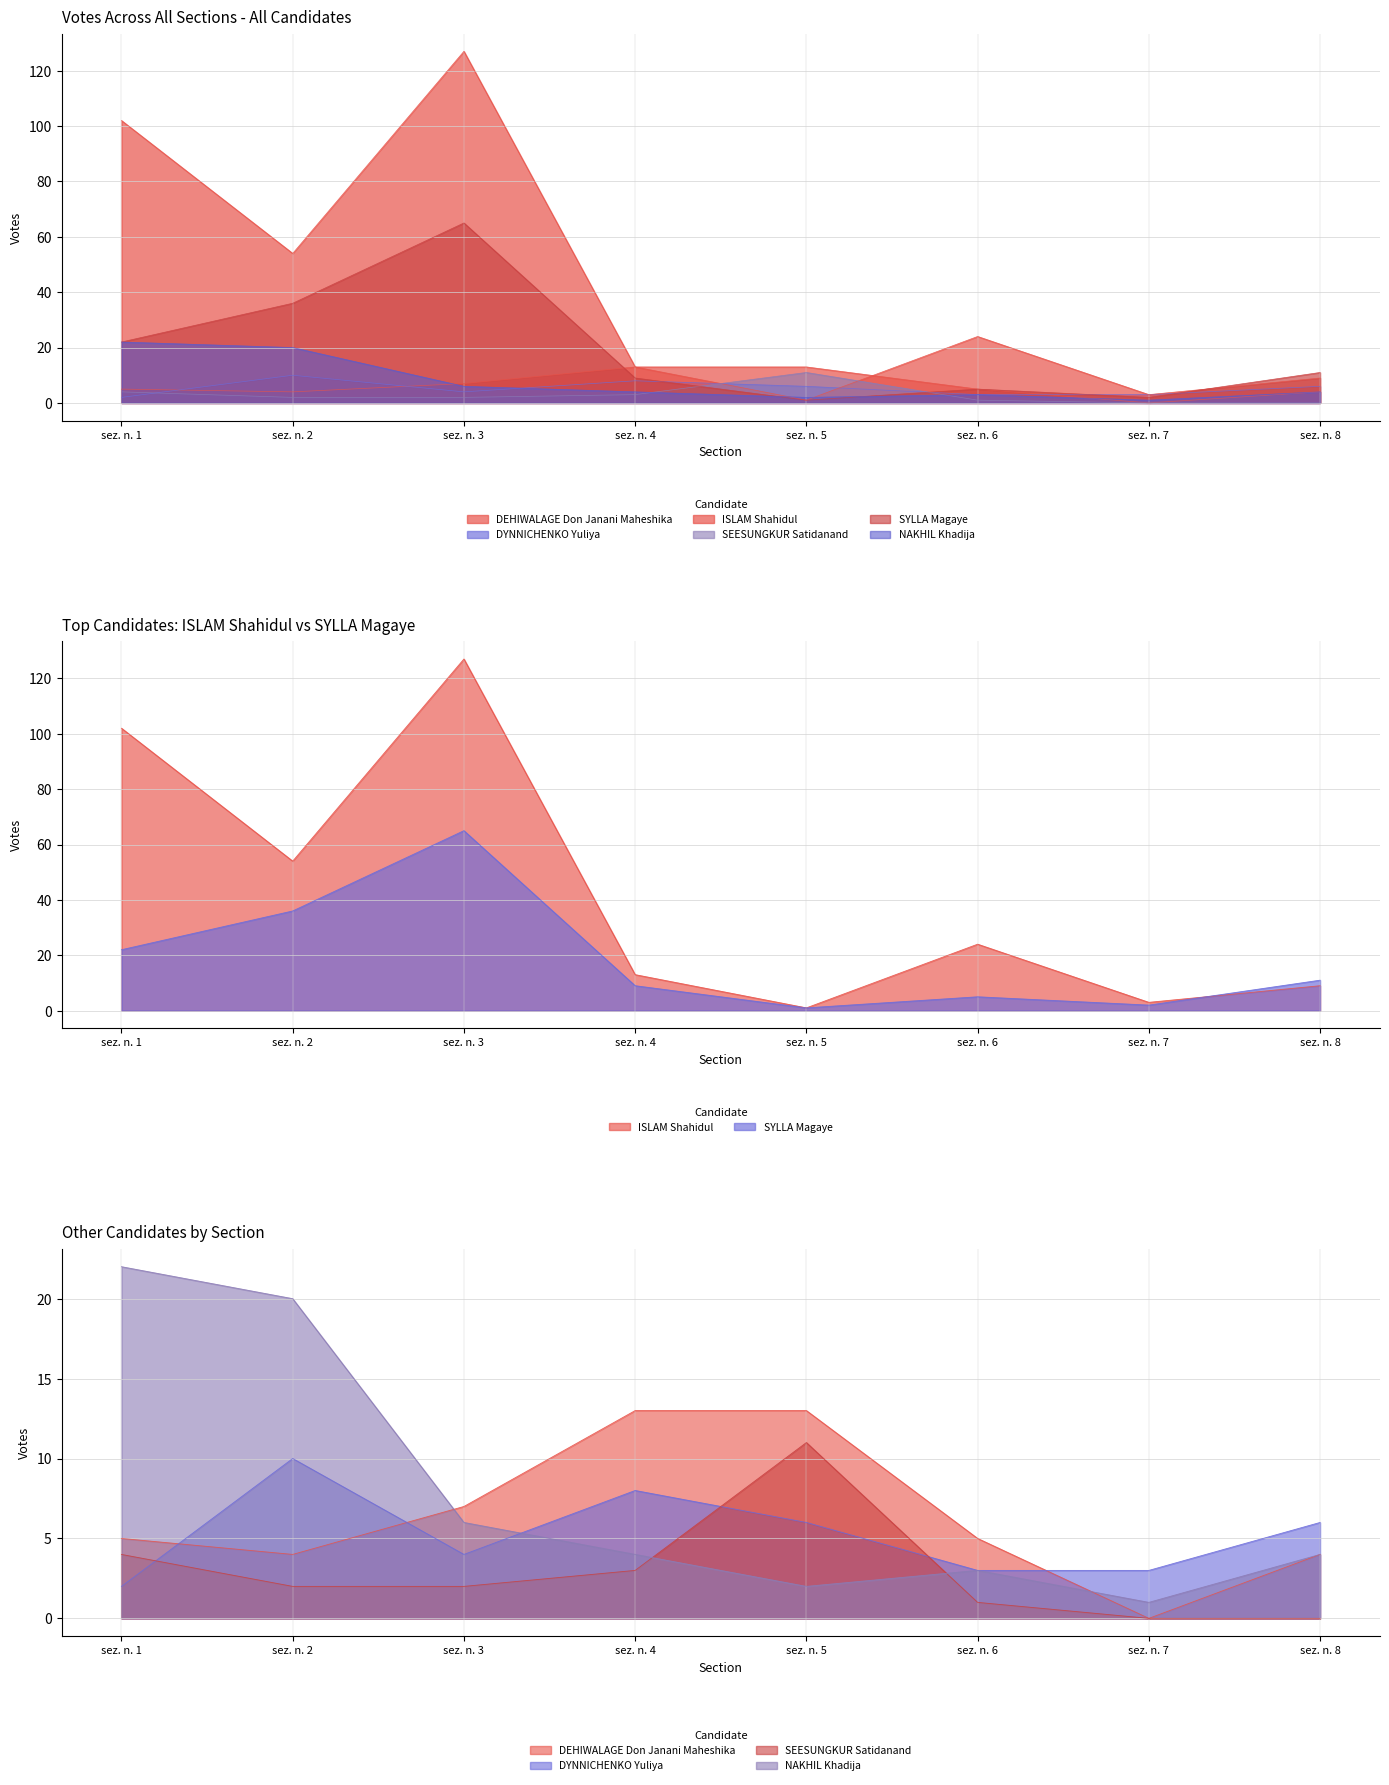

List the labels in order of DYNNICHENKO Yuliya value, smallest first.

sez. n. 1, sez. n. 6, sez. n. 7, sez. n. 3, sez. n. 5, sez. n. 8, sez. n. 4, sez. n. 2